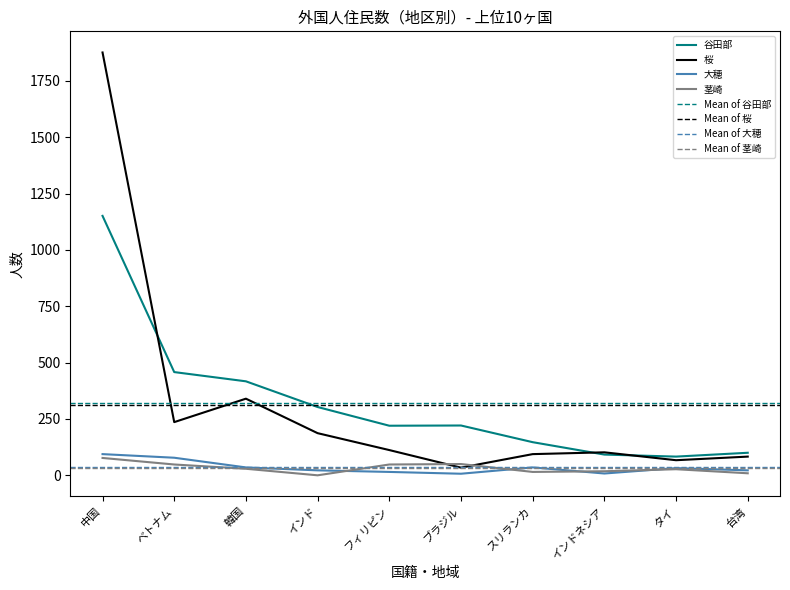

Reading left to right, what are all the values shown in this chart?

谷田部: 中国=1151	ベトナム=458	韓国=417	インド=303	フィリピン=220	ブラジル=221	スリランカ=147	インドネシア=92	タイ=83	台湾=100
桜: 中国=1876	ベトナム=236	韓国=340	インド=187	フィリピン=112	ブラジル=34	スリランカ=94	インドネシア=102	タイ=67	台湾=83
大穂: 中国=94	ベトナム=78	韓国=35	インド=22	フィリピン=15	ブラジル=7	スリランカ=35	インドネシア=8	タイ=32	台湾=22
茎崎: 中国=77	ベトナム=48	韓国=29	インド=0	フィリピン=48	ブラジル=50	スリランカ=15	インドネシア=18	タイ=27	台湾=9